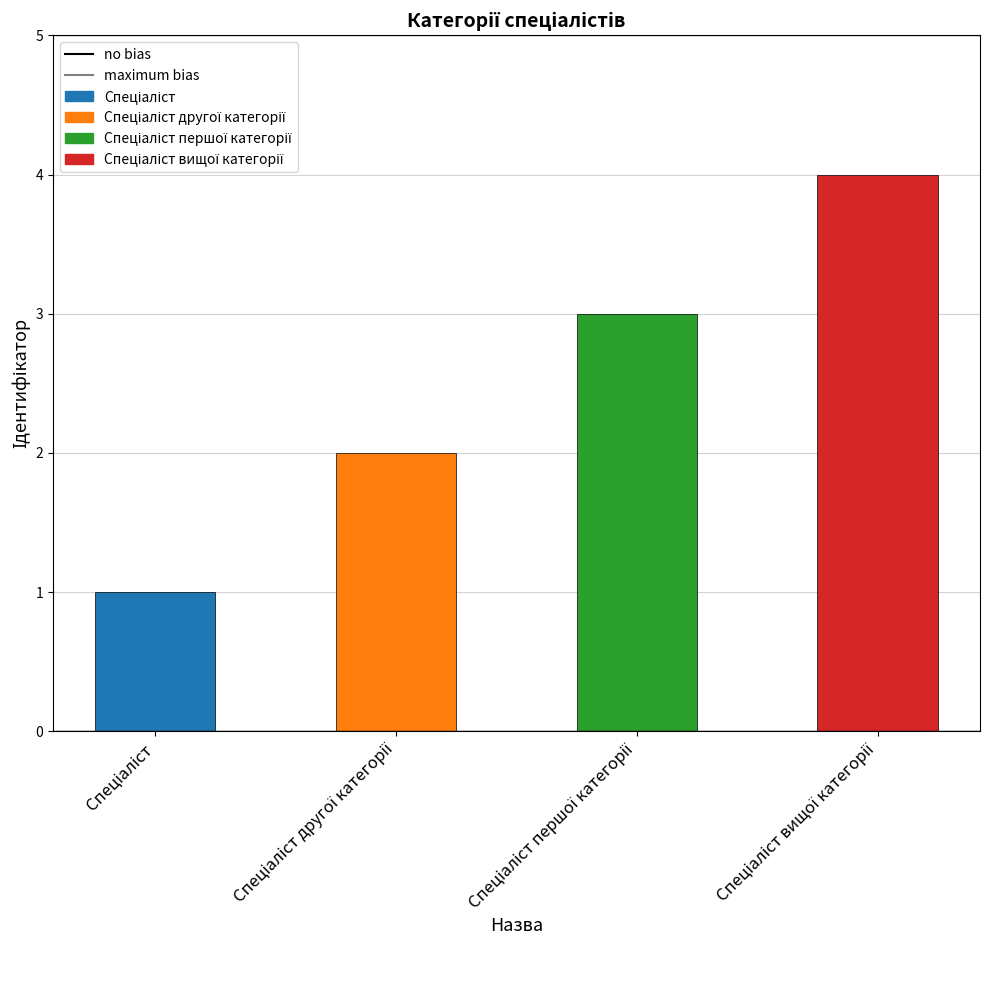

What is the difference between the maximum and minimum values?

3